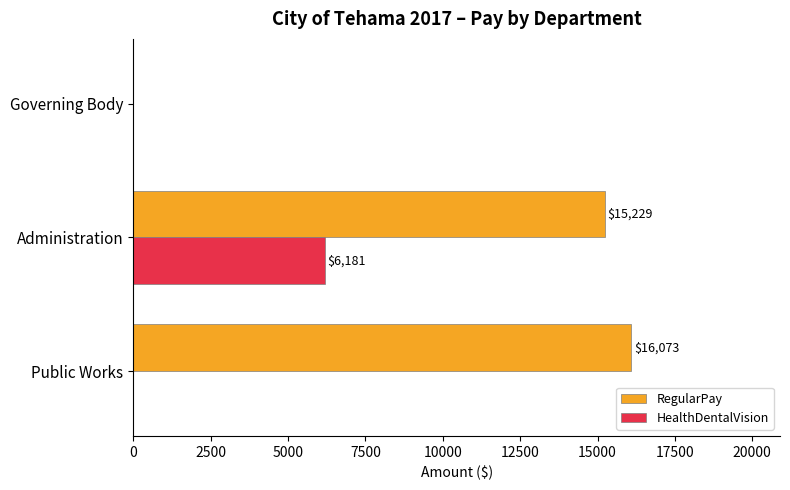

What is the highest value of the RegularPay series?

16073